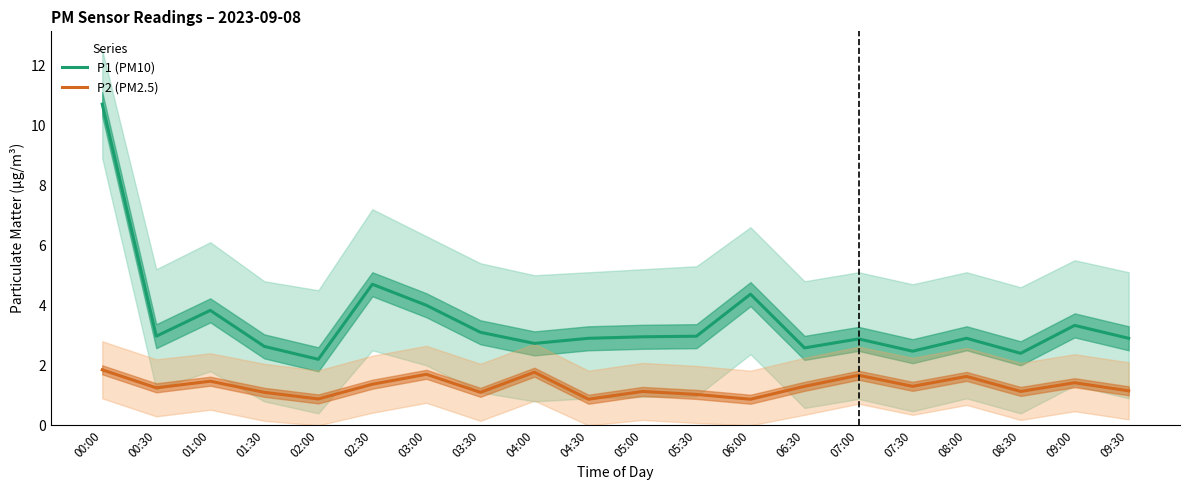

Which series has the largest range (max minus min)?

P1 (PM10)